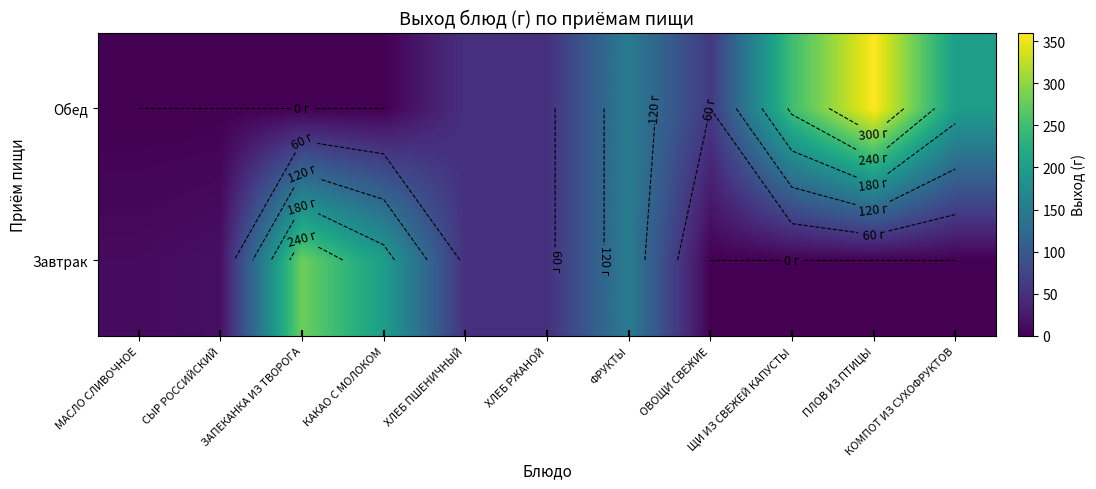

How many distinct data groups are displayed?

2